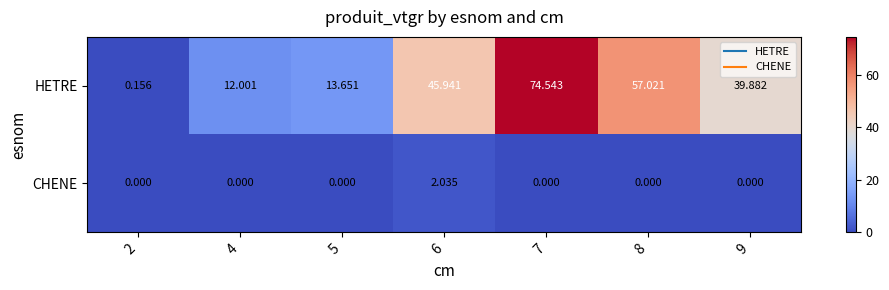

Which series has the widest spread of values?

HETRE